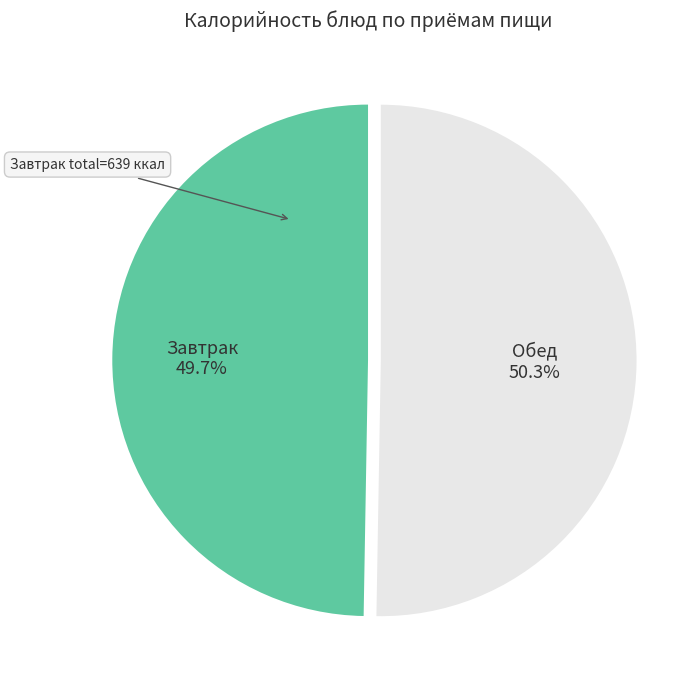

Rank the categories by value from highest to lowest.

Обед, Завтрак